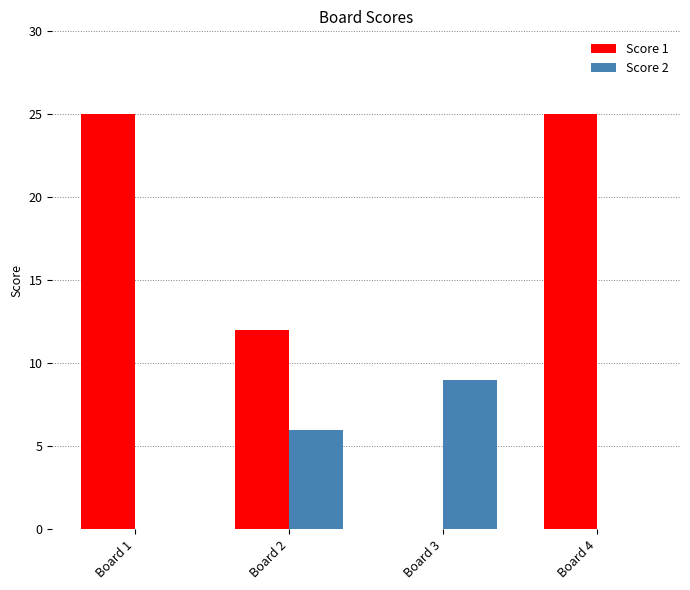

What is the total value across all series at Board 3?

9